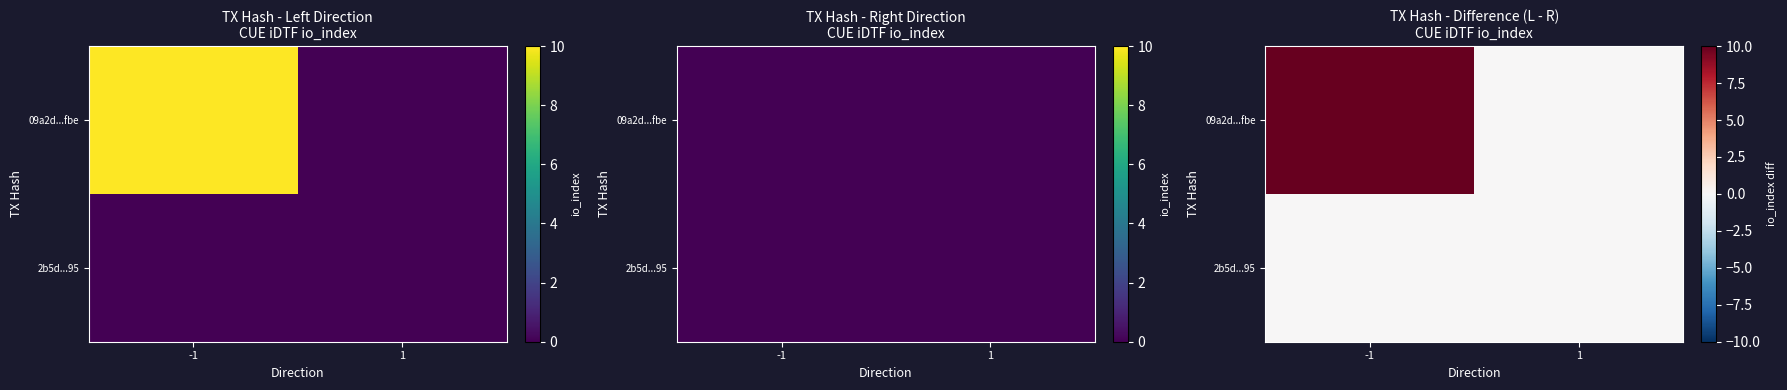

At how many categories does at least one series exceed 3?

1